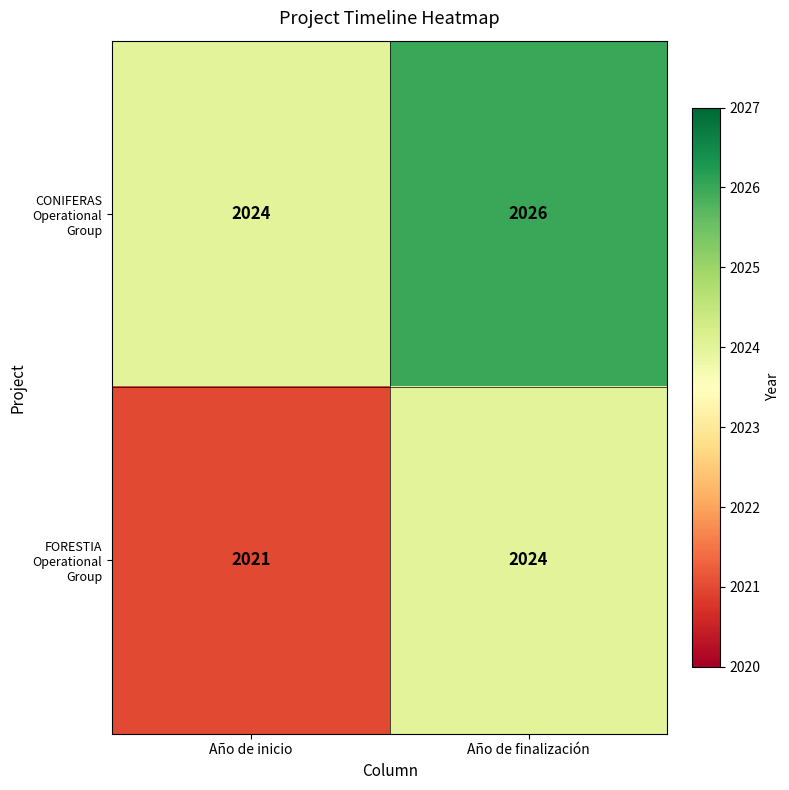

The value of FORESTIA Operational Group at Año de finalización is 915. True or false?

False